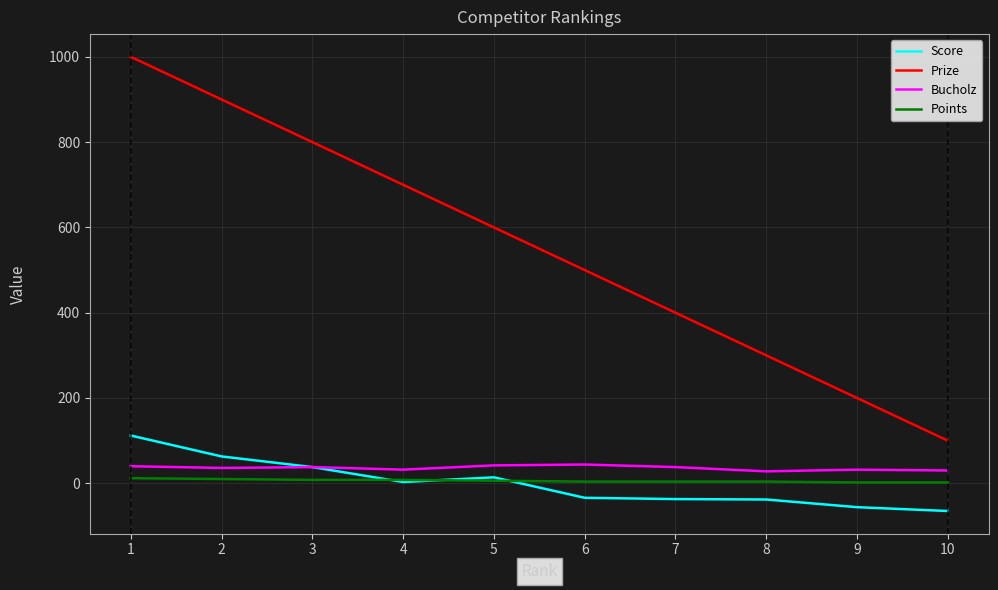

At which label does Prize reach its peak?

1